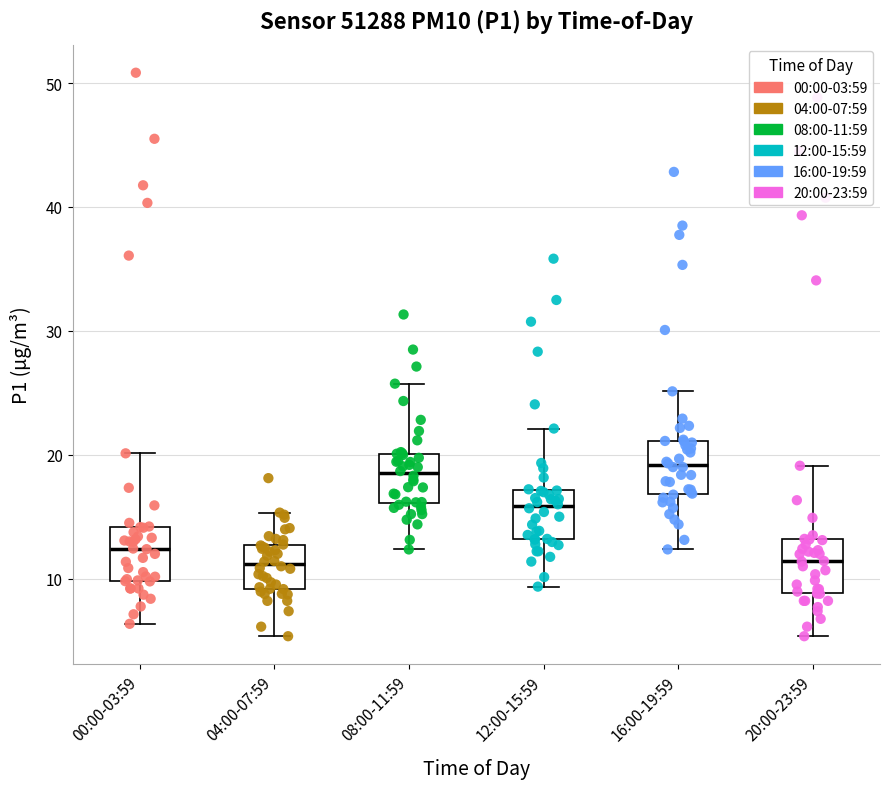

Reading left to right, read every box against the y-axis: the position of its median line, the range the box covers, and the ends of its whiskers. The values are not printed on the chart, so give them approximately, as read against the axis.

00:00-03:59: median 12, box 10 to 14, whiskers 6 to 20
04:00-07:59: median 11, box 9 to 13, whiskers 5 to 15
08:00-11:59: median 19, box 16 to 20, whiskers 12 to 26
12:00-15:59: median 16, box 13 to 17, whiskers 9 to 22
16:00-19:59: median 19, box 17 to 21, whiskers 12 to 25
20:00-23:59: median 11, box 9 to 13, whiskers 5 to 19